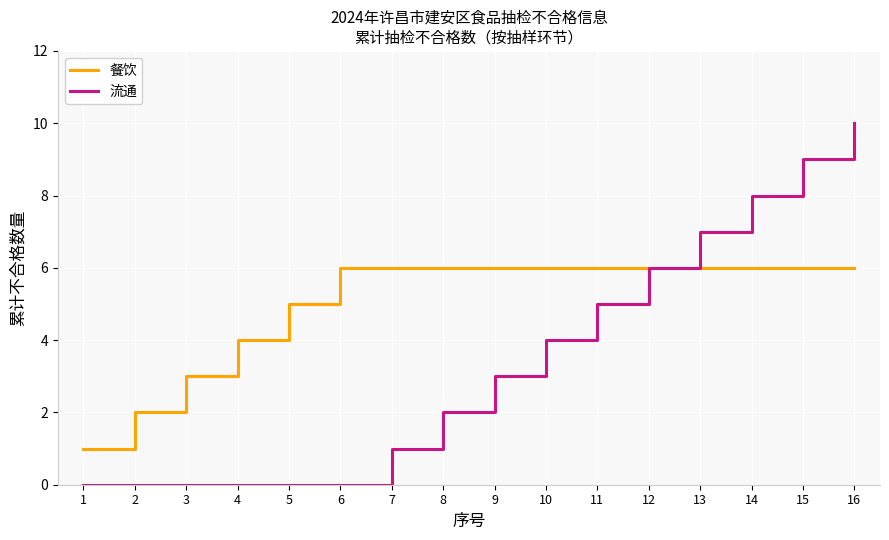

True or false: 流通 has a value of 1 at 7.

True